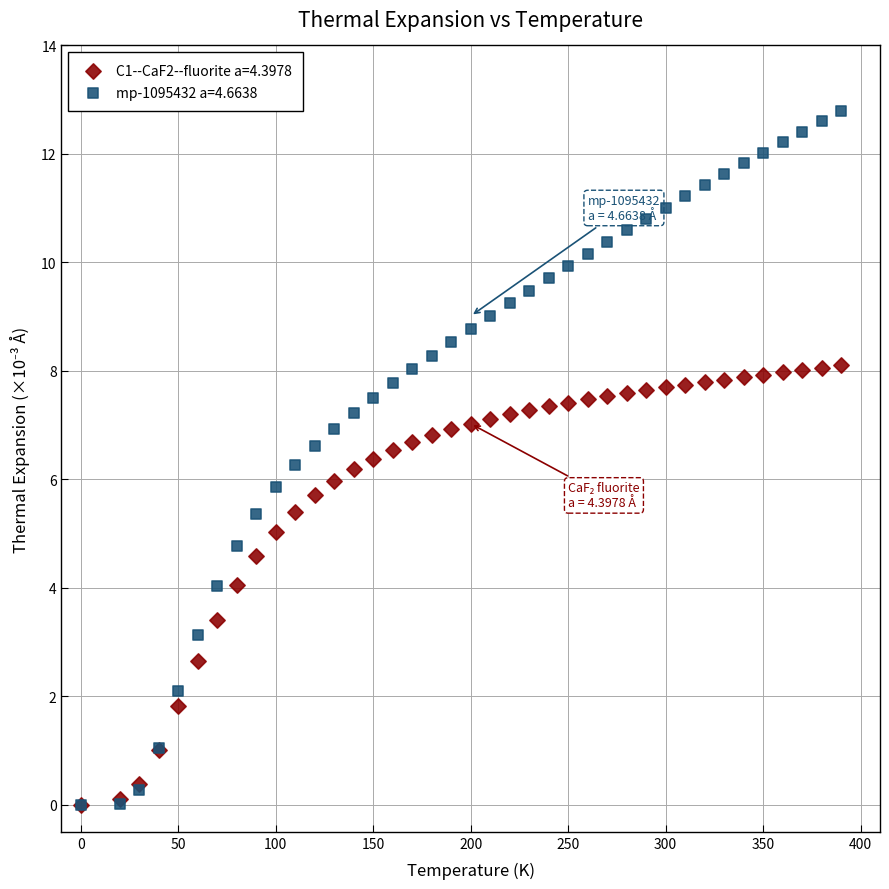

Which series reaches the maximum Y coordinate?

mp-1095432 a=4.6638